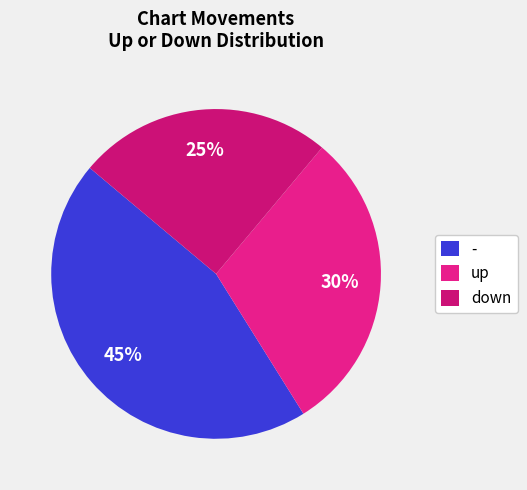

Count the number of slices in the pie.

3